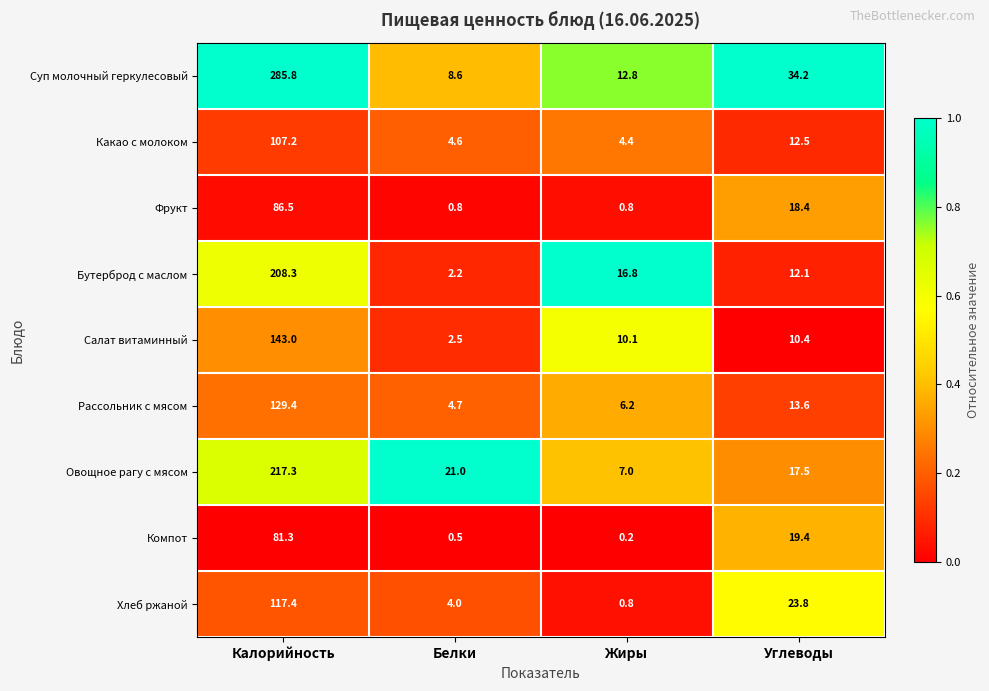

What is the sum of all Какао с молоком values?

128.7